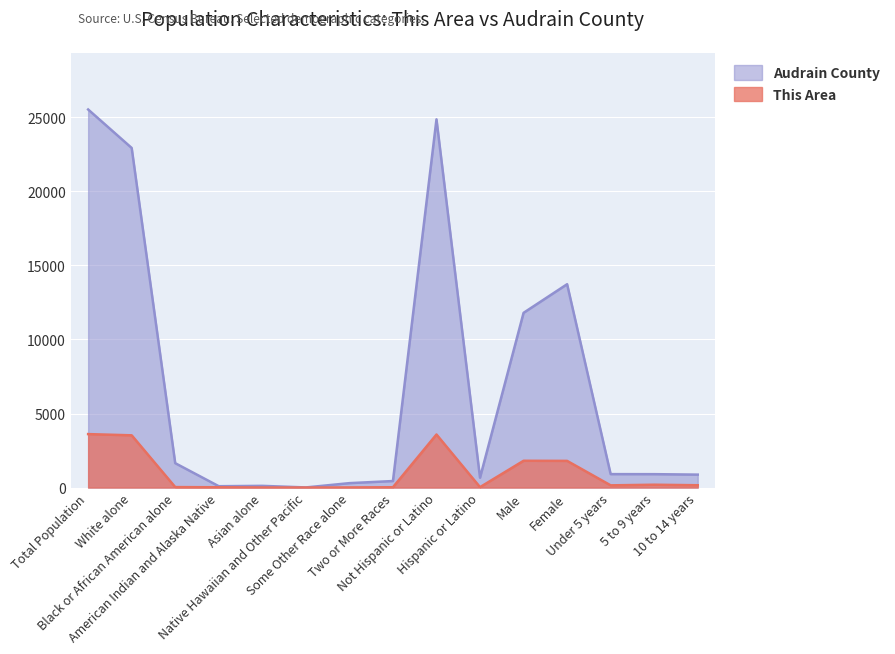

True or false: Audrain County and This Area intersect in this chart.

False